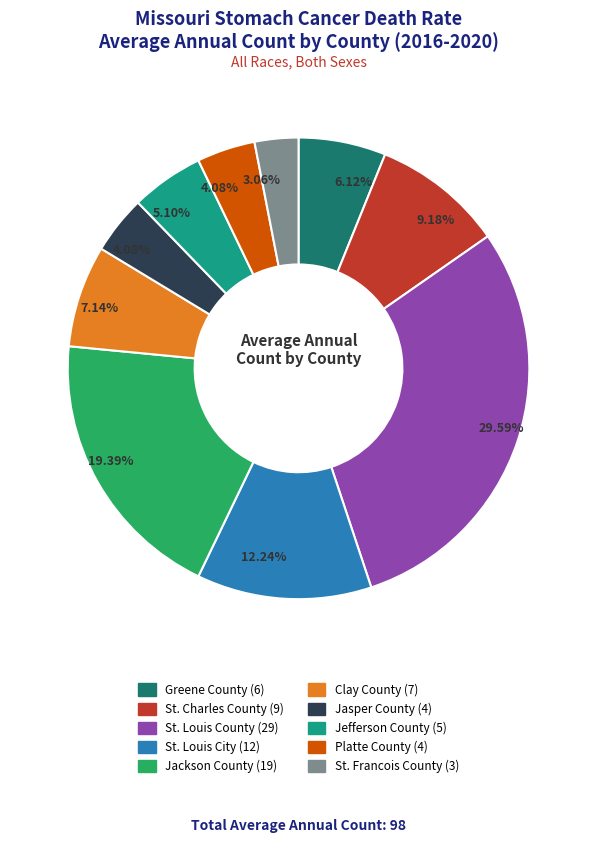

How many slices are in this pie chart?

10